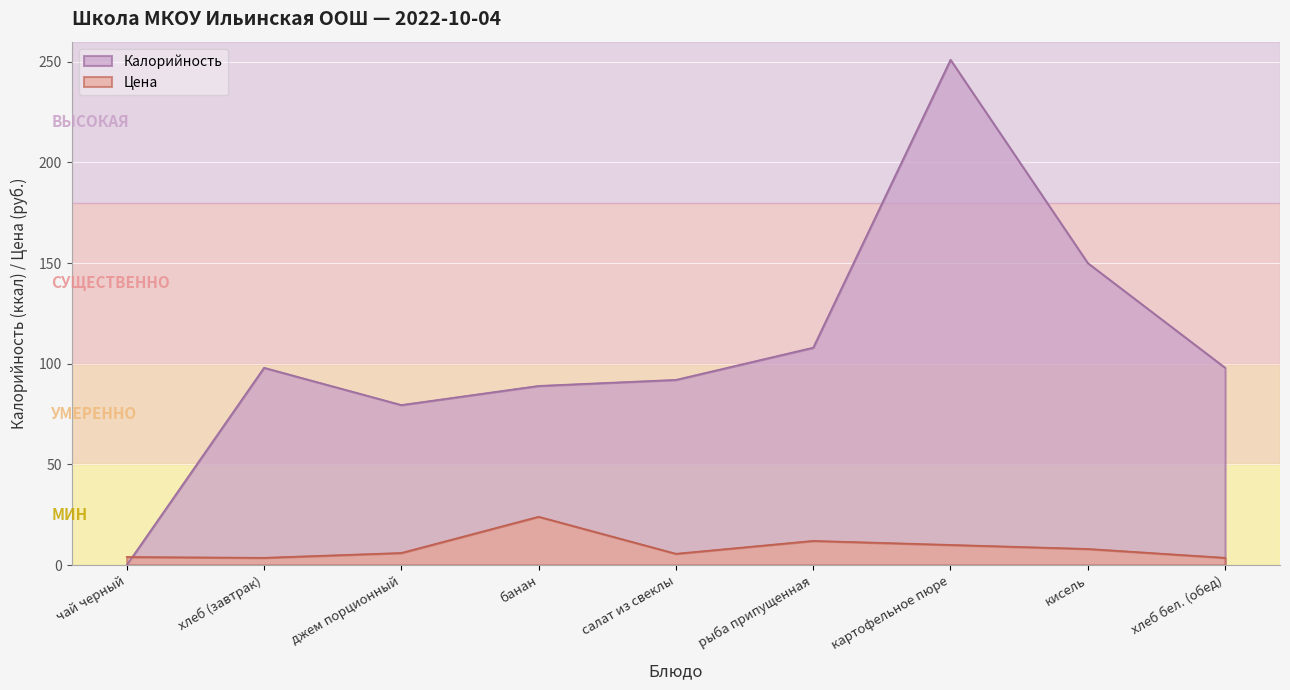

How many intersections are there between Цена and Калорийность?

1